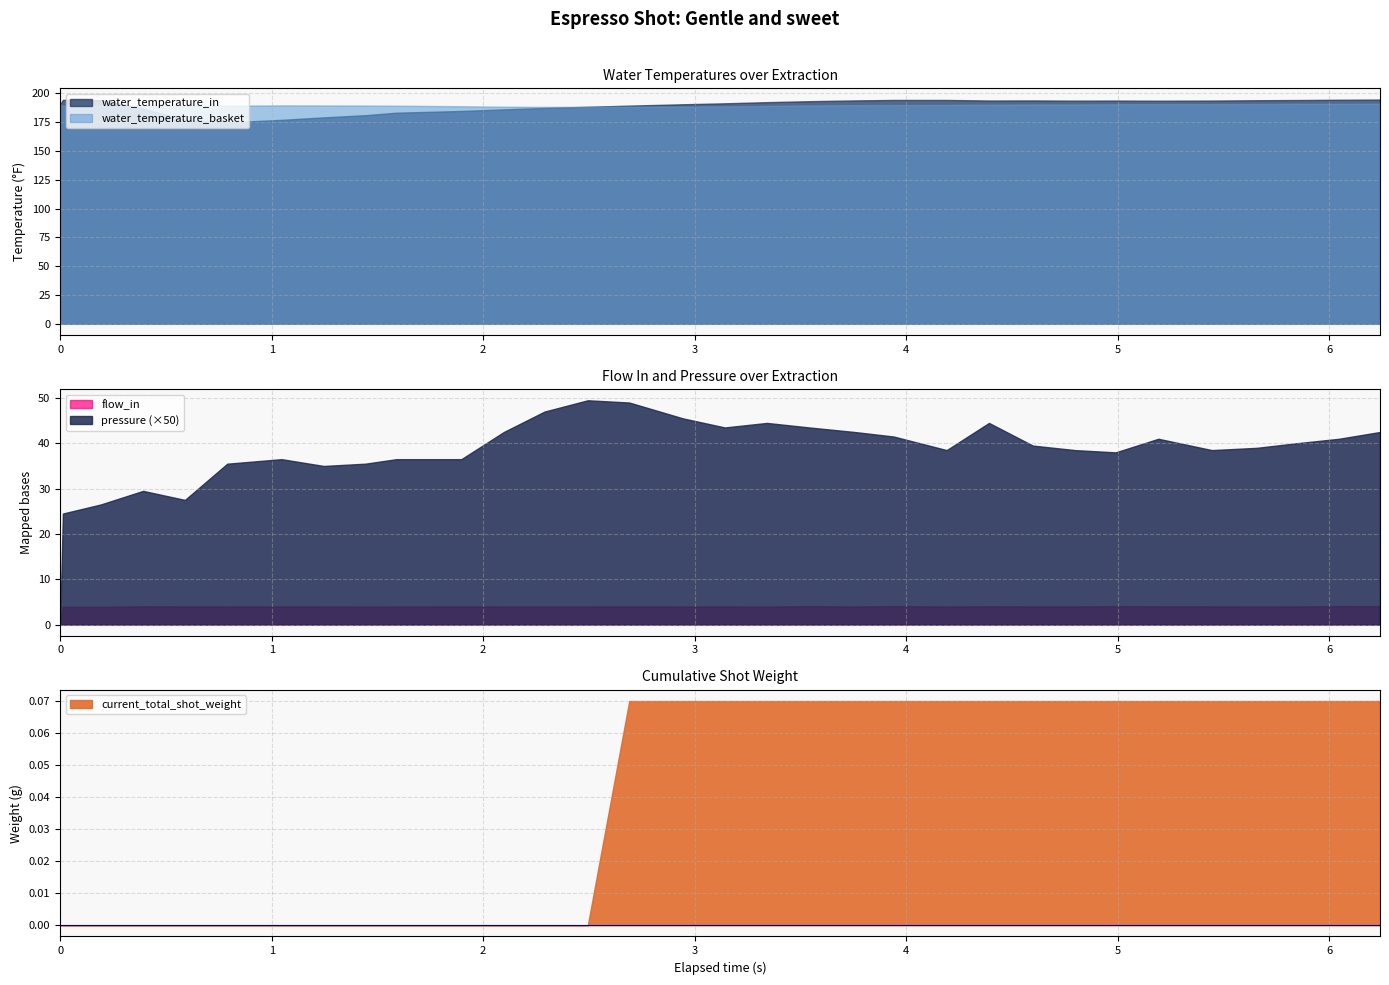

What is the lowest value of the water_temperature_basket series?

188.2